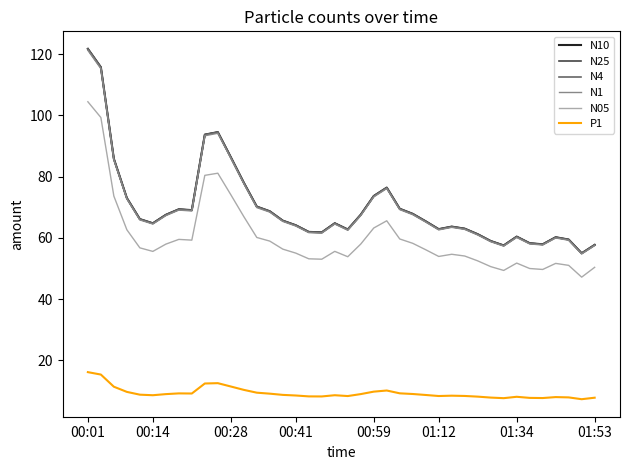

What is the greatest value displayed?

121.7